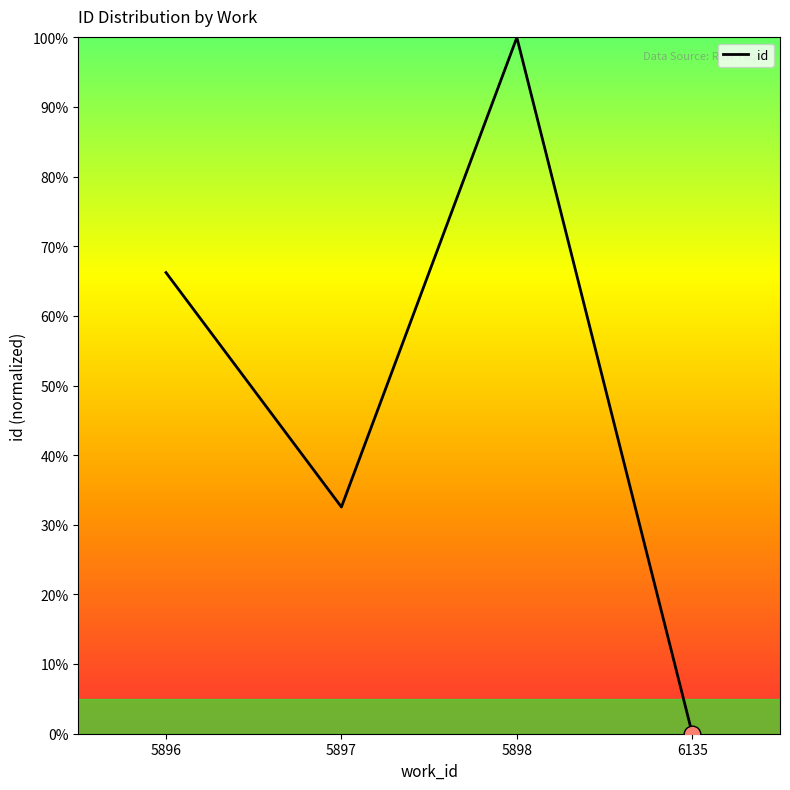

List the labels in order of value, smallest first.

6135, 5897, 5896, 5898